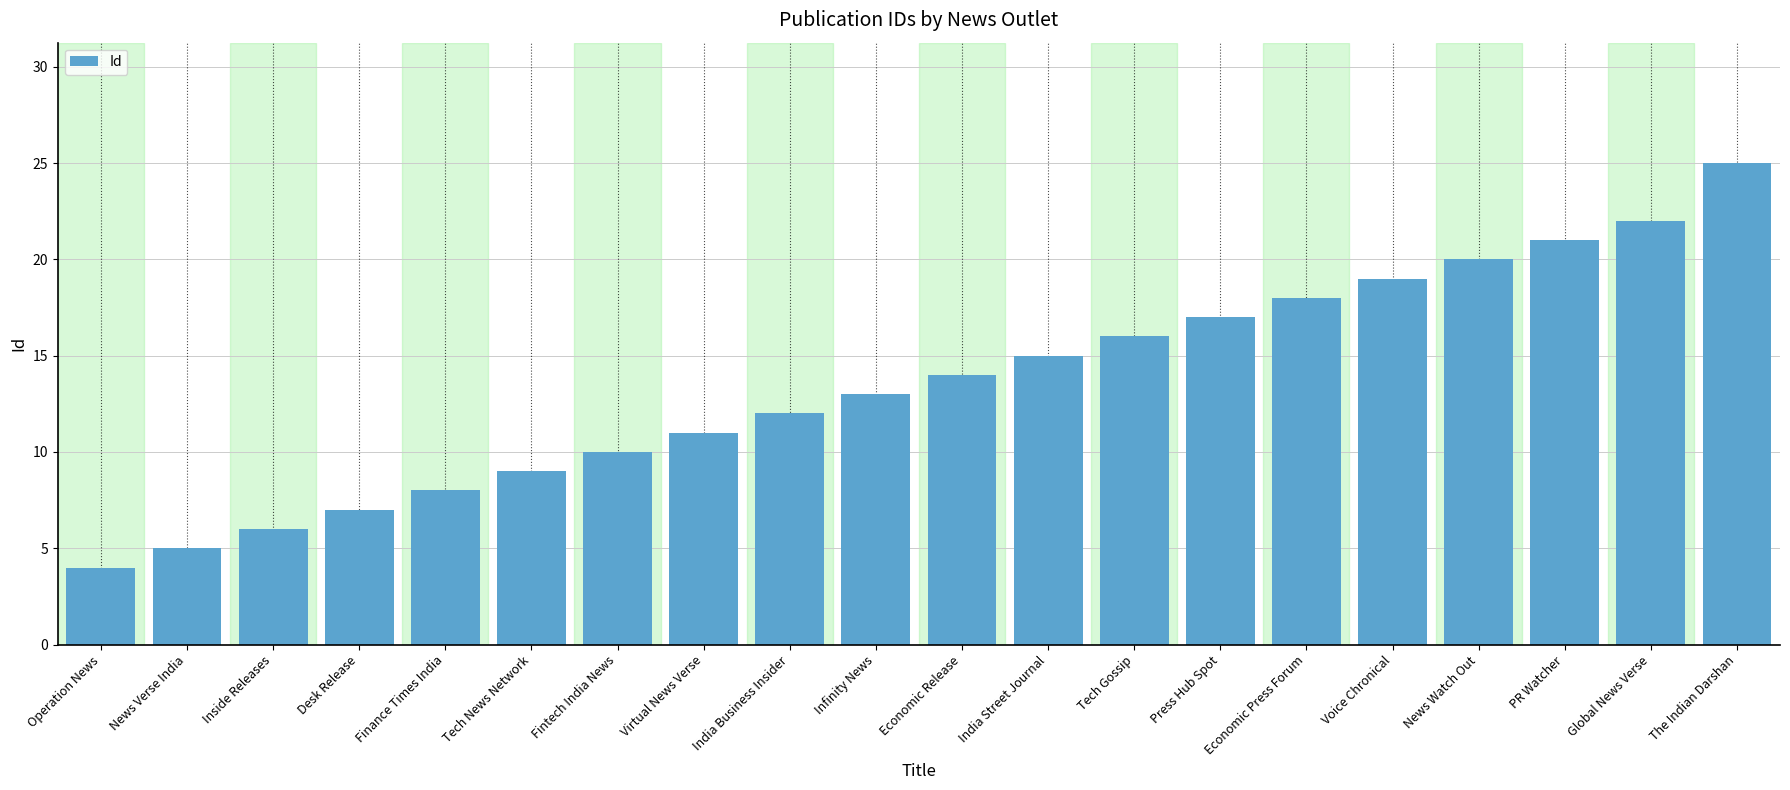

What position from the right is Tech News Network?

15